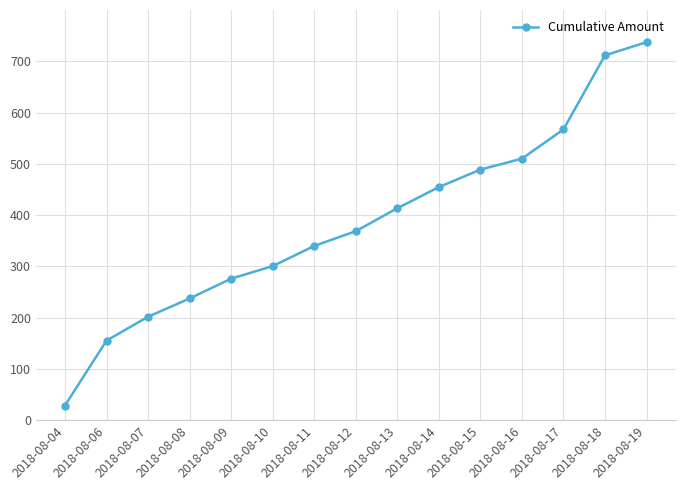

Is it true that the value at 2018-08-08 is 358.4?

False